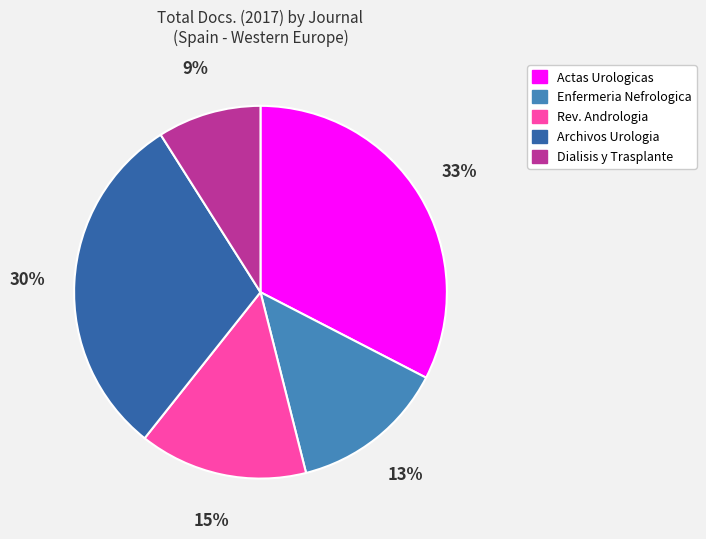

What is the ratio of the value at Enfermeria Nefrologica to the value at Actas Urologicas?

0.4